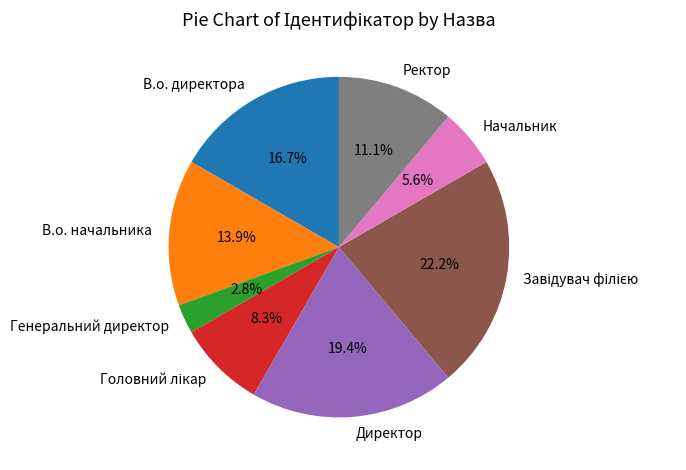

The Начальник slice represents 6% of the pie. True or false?

True